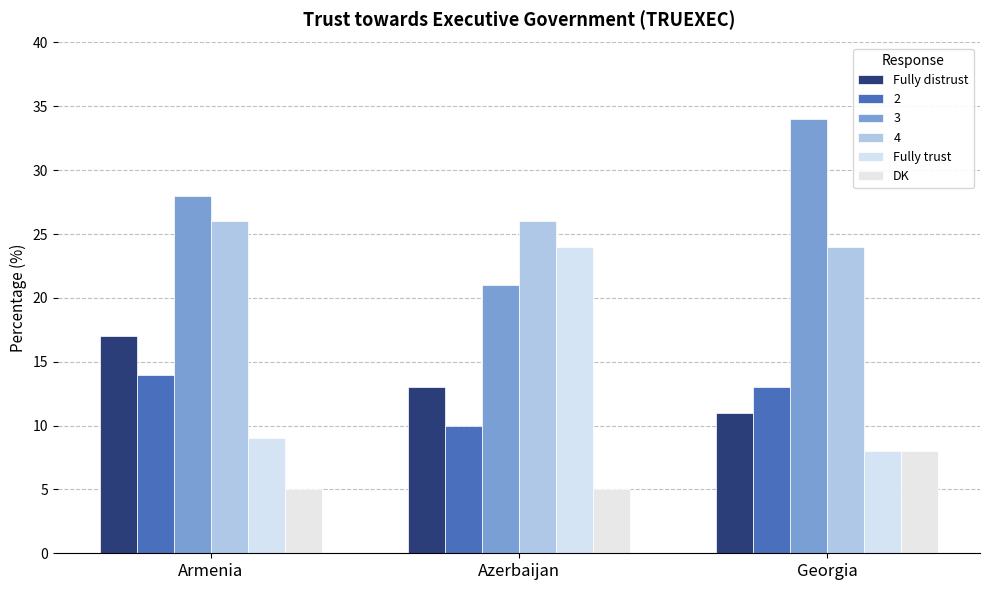

How many categories are shown in the chart?

3